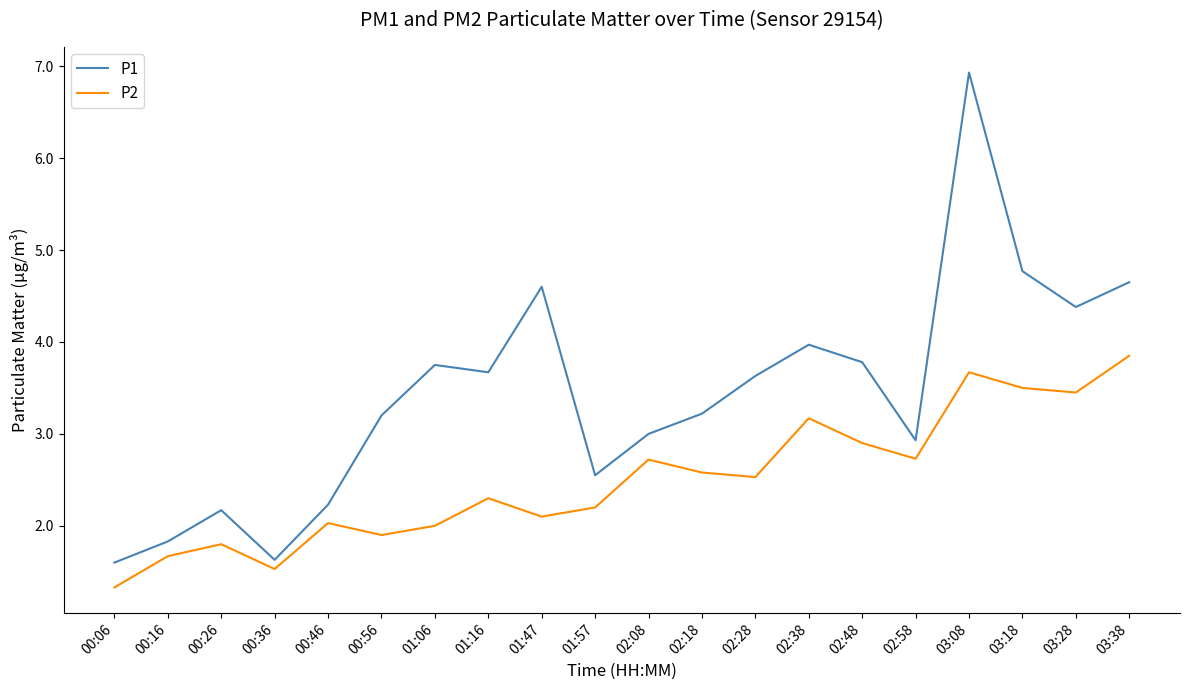

At which category does the chart reach its peak across all series?

03:08